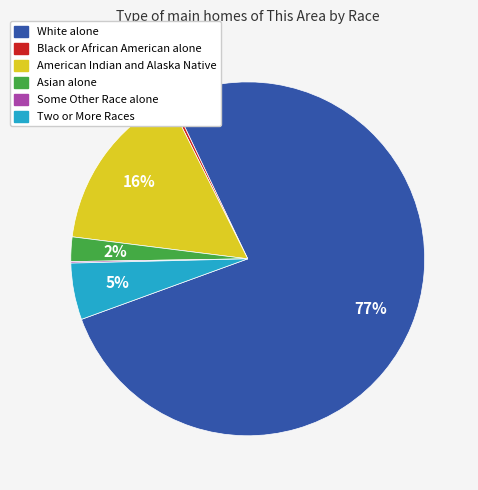

Which has a higher value, Two or More Races or Black or African American alone?

Two or More Races